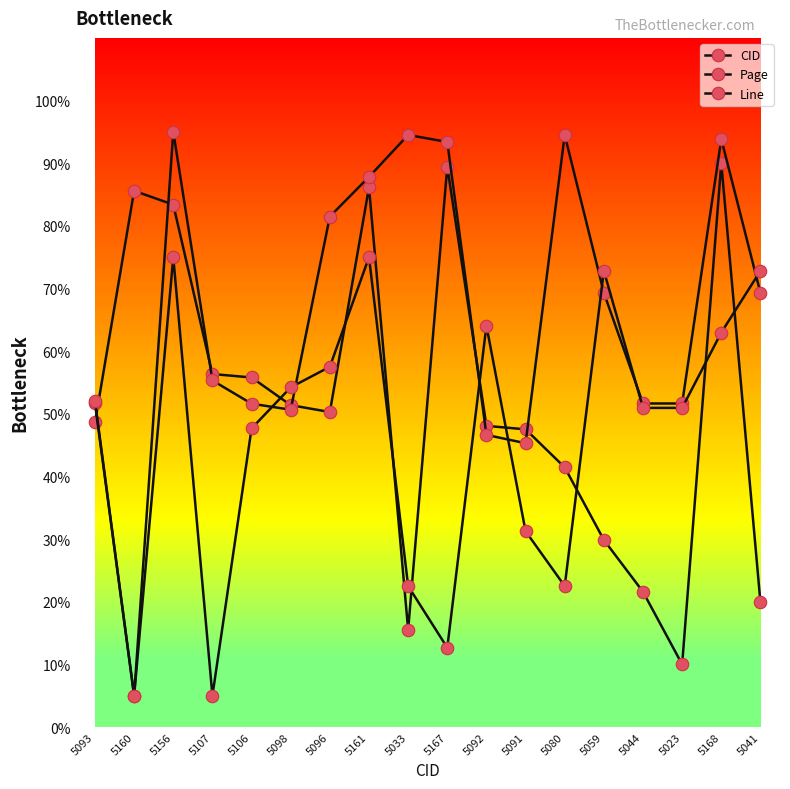

After their last crossing, which series has the higher values: Line or CID?

Line